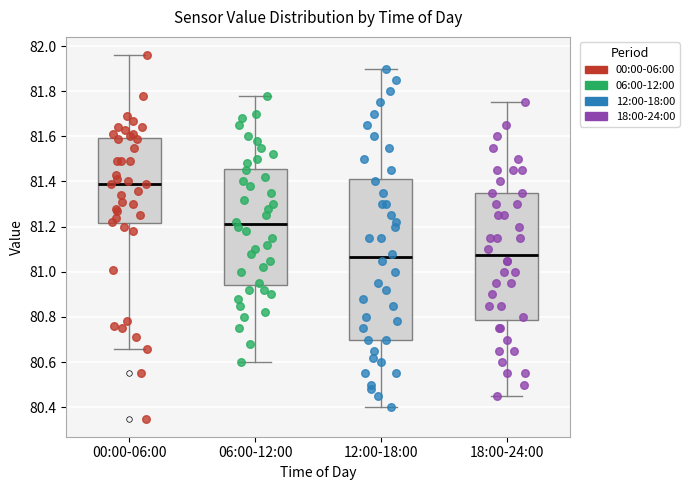

Comparing the boxes themselves (not the whiskers), which one is the tallest?

12:00-18:00